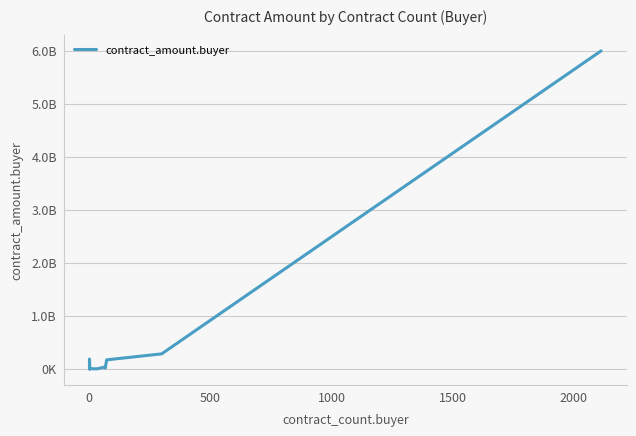

How many values exceed 2370303?

10